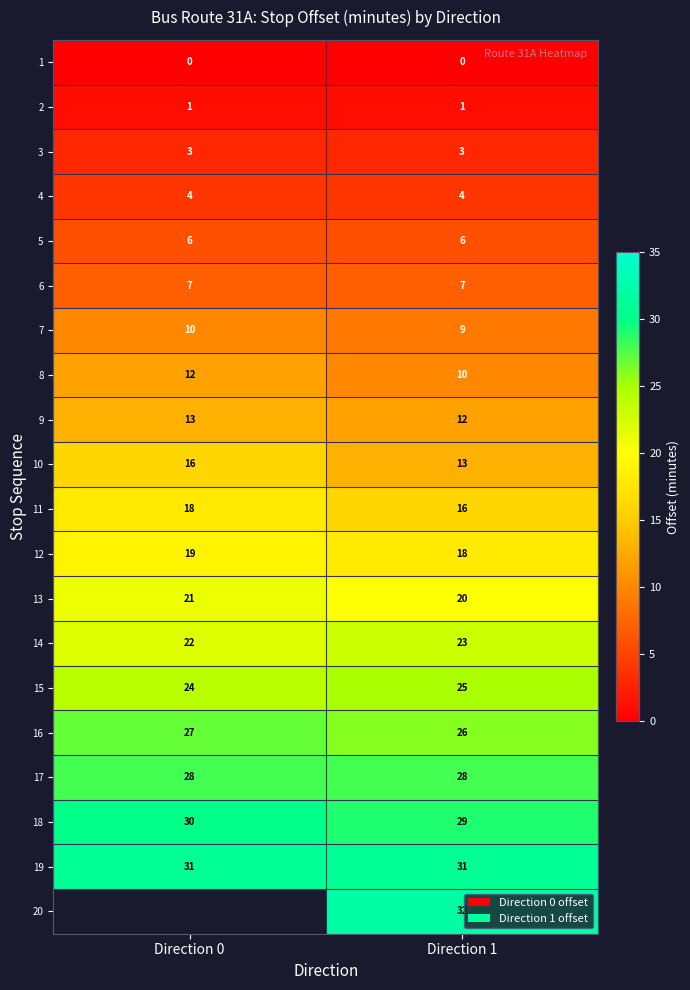

Rank the series at Direction 1 from lowest to highest value.

1, 2, 3, 4, 5, 6, 7, 8, 9, 10, 11, 12, 13, 14, 15, 16, 17, 18, 19, 20